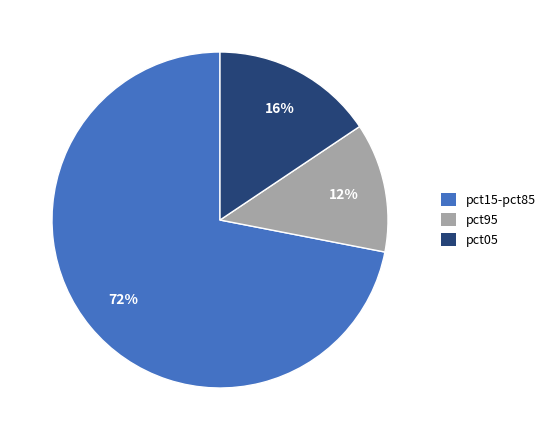

Is there a majority slice in this chart?

Yes